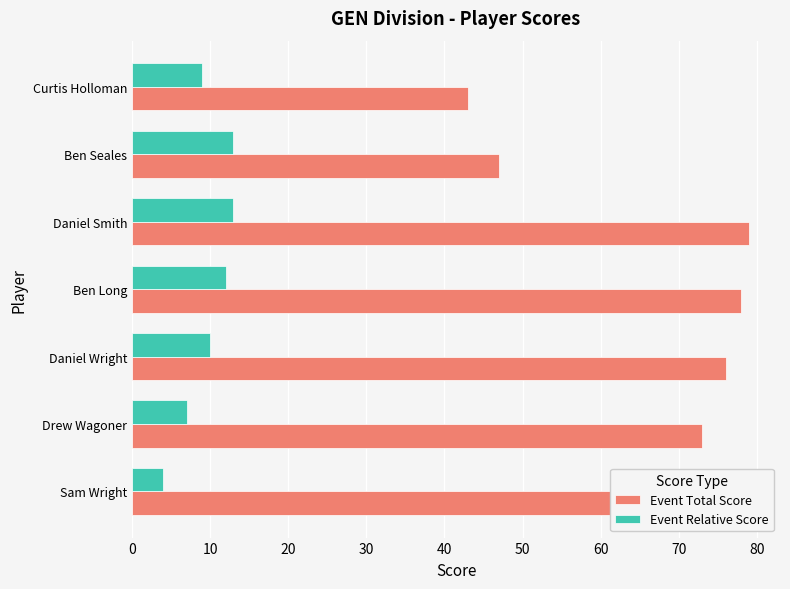

Read the Event Relative Score value at Ben Seales.

13